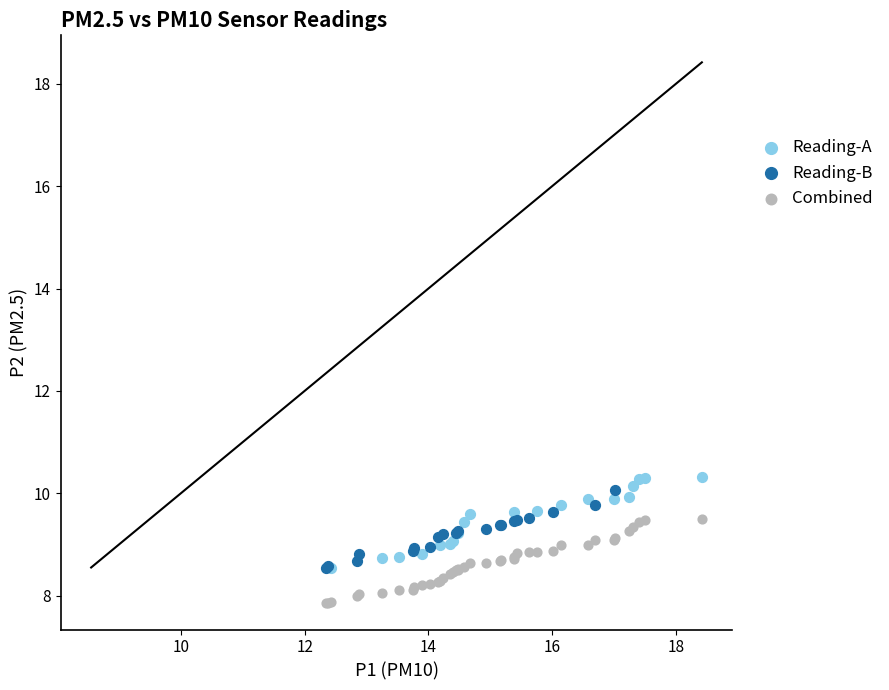

What are all the series names shown in the legend?

Reading-A, Reading-B, Combined